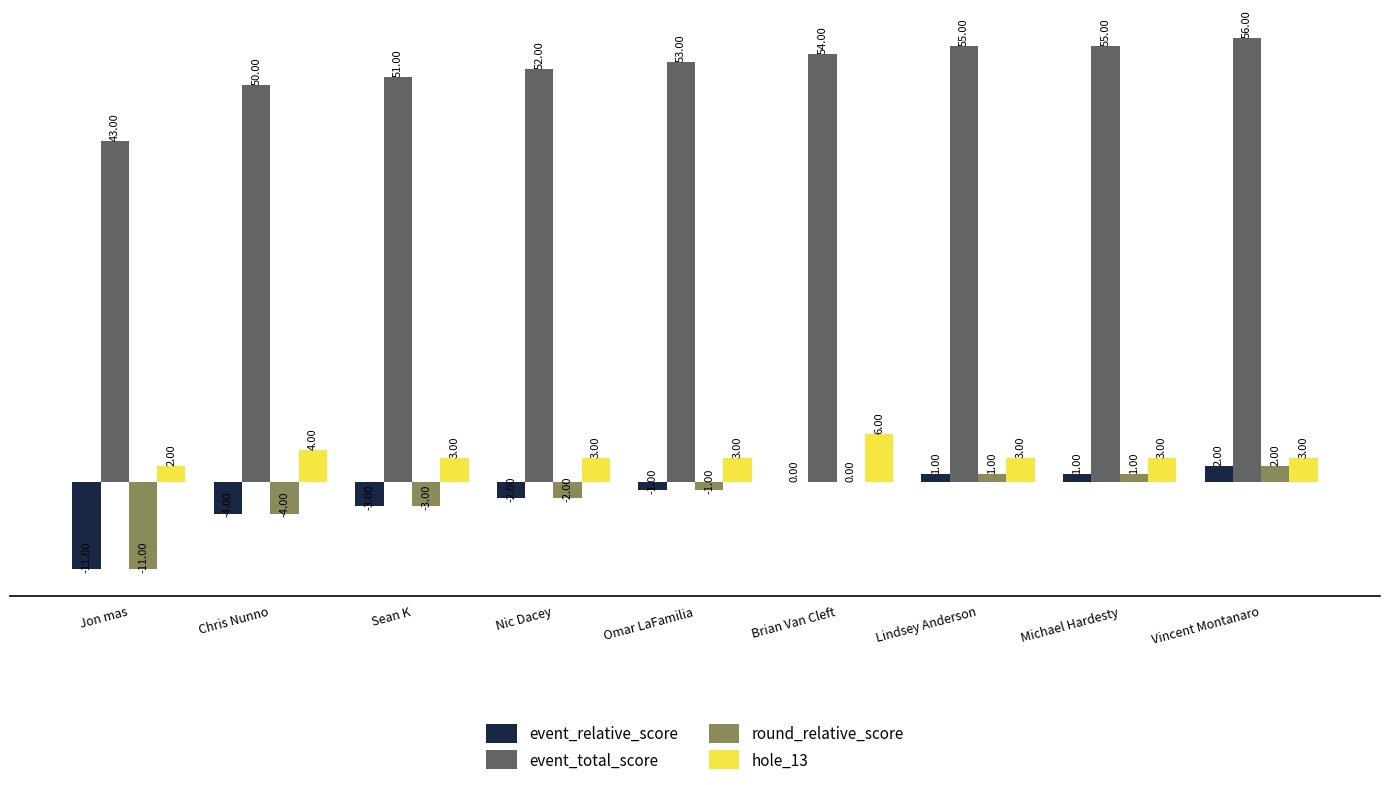

Reading left to right, transcribe all the data shown in this chart.

event_relative_score: -11	-4	-3	-2	-1	0	1	1	2
event_total_score: 43	50	51	52	53	54	55	55	56
round_relative_score: -11	-4	-3	-2	-1	0	1	1	2
hole_13: 2	4	3	3	3	6	3	3	3